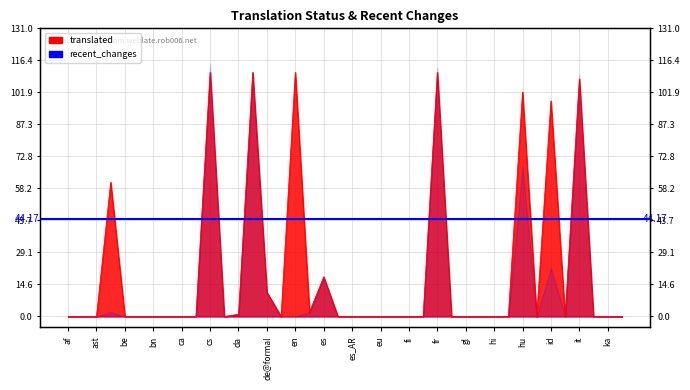

Which has a higher value, da or ckb?

da